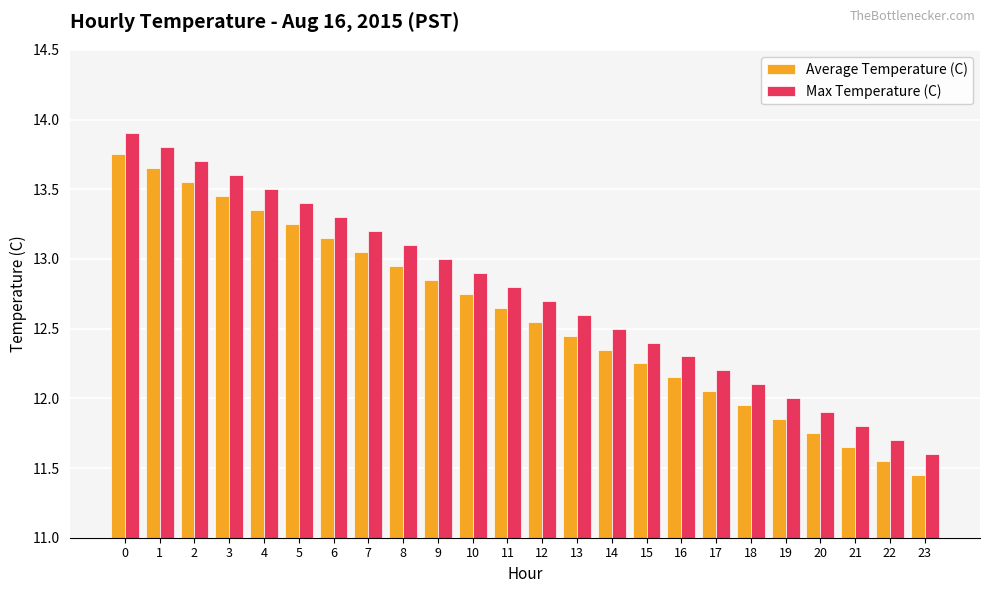

At 14, list the series in order from largest to smallest.

Max Temperature (C), Average Temperature (C)